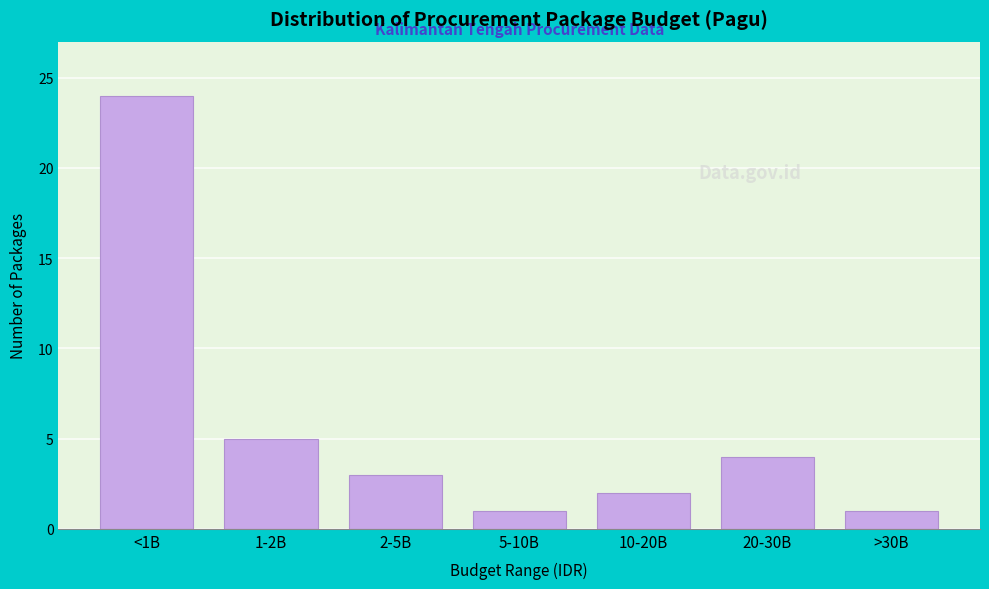

Reading left to right, list all the values displayed in this chart.

<1B=24	1-2B=5	2-5B=3	5-10B=1	10-20B=2	20-30B=4	>30B=1